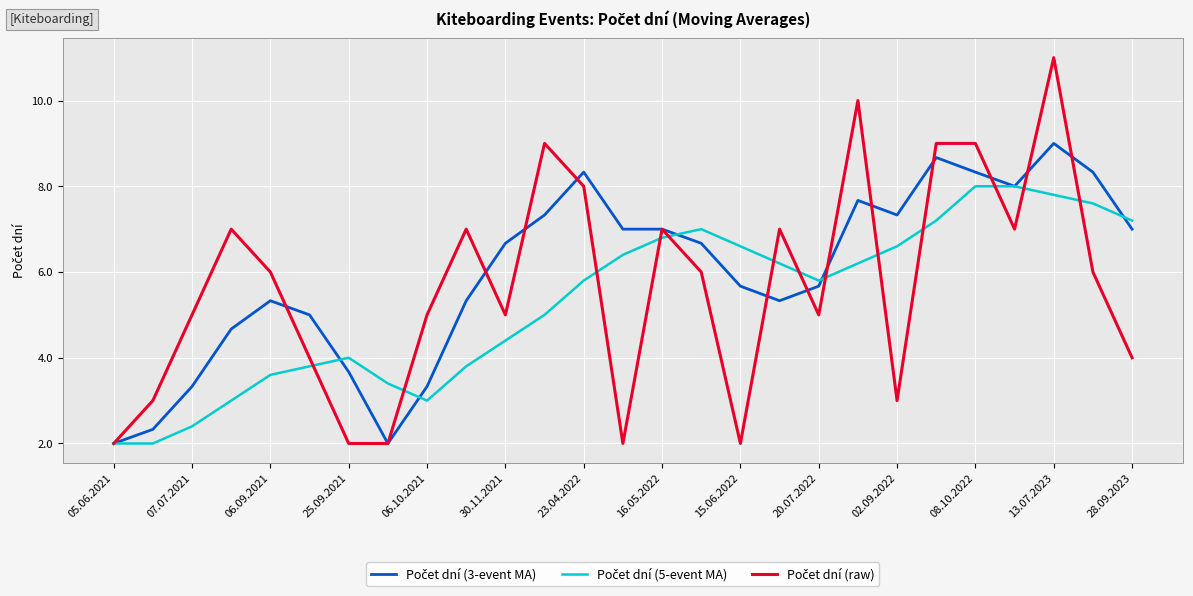

What is the maximum value shown in the chart?

11.0